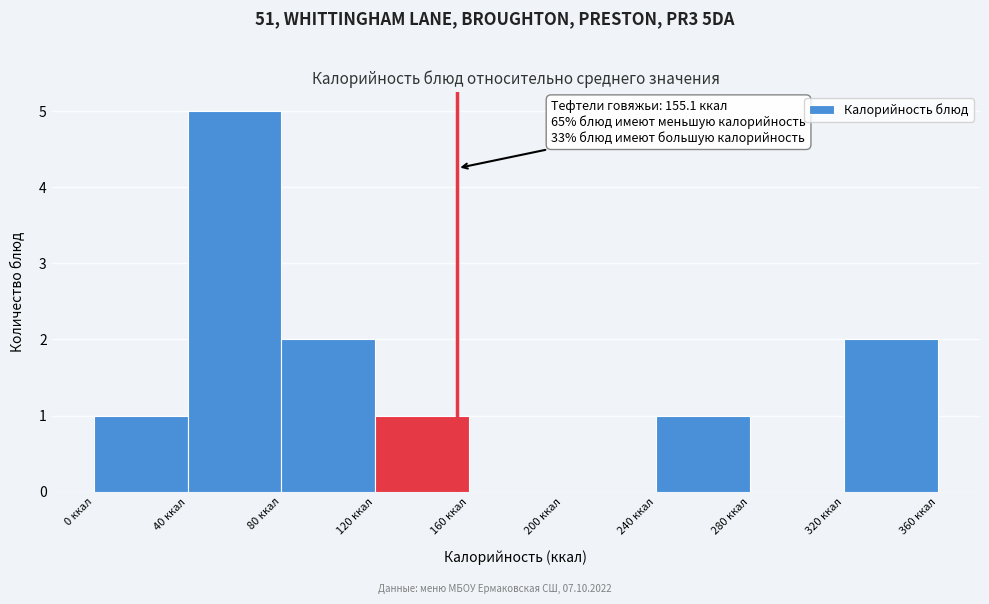

Over which range of the x-axis is the bar tallest?

40 to 80